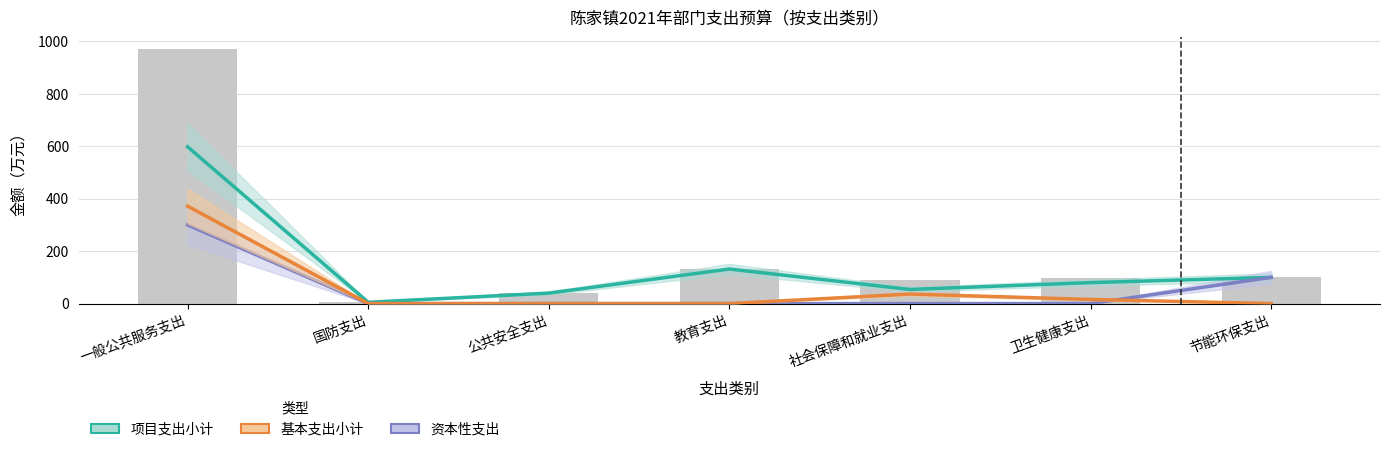

What is the difference between the maximum and minimum values in the 项目支出小计 series?

593.0